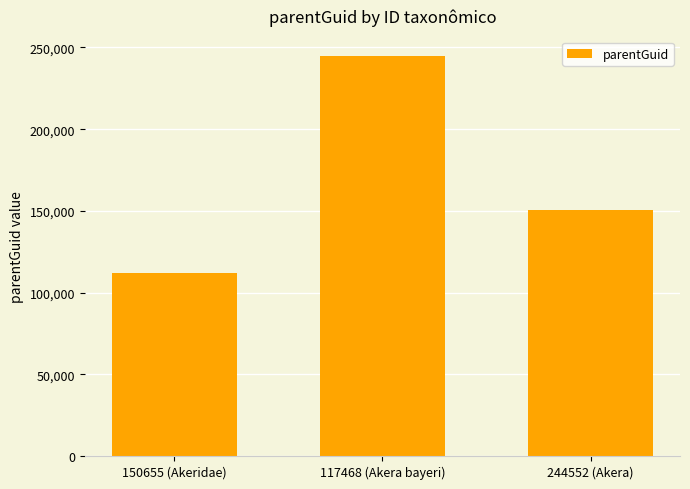

List the labels in order of value, smallest first.

150655 (Akeridae), 244552 (Akera), 117468 (Akera bayeri)